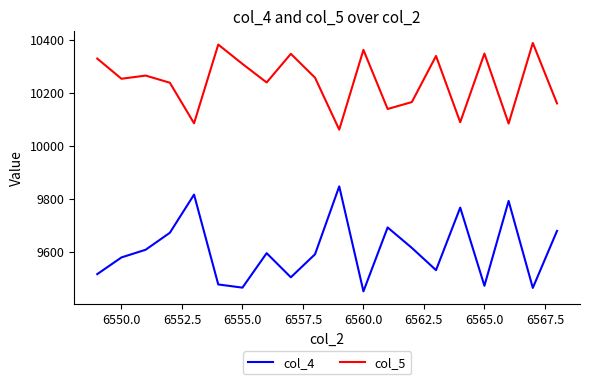

List the series in order of their peak value, lowest first.

col_4, col_5